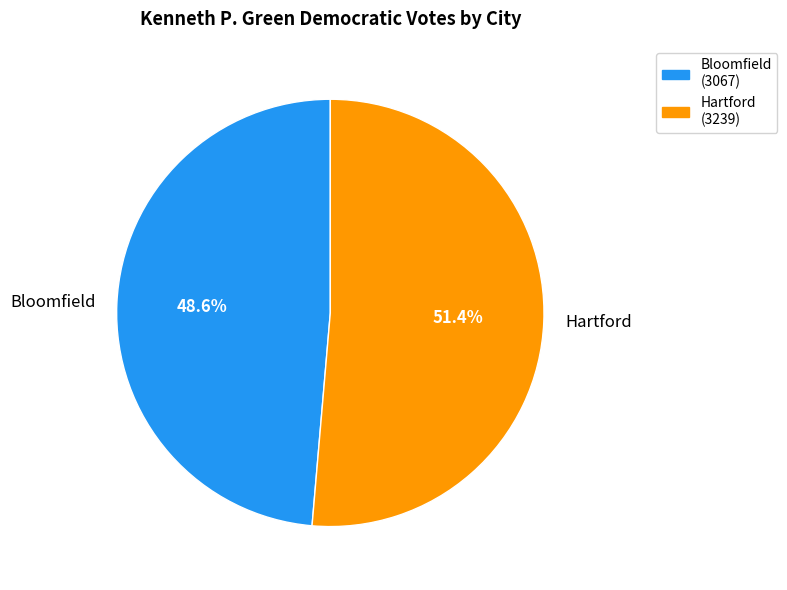

Is the sum of Hartford and Bloomfield greater than half?

Yes